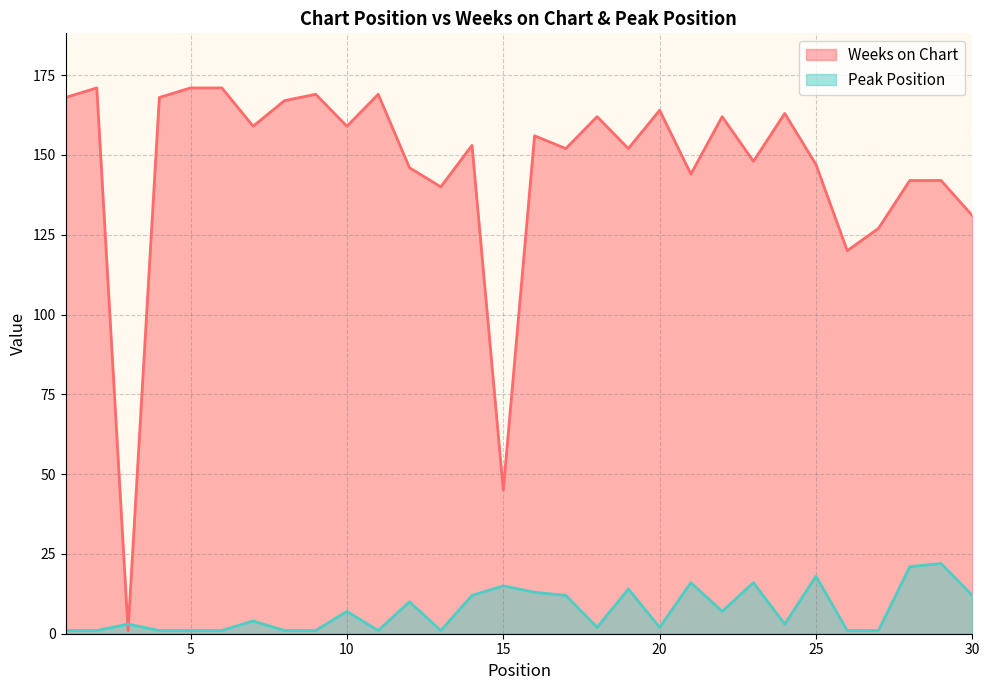

True or false: Peak Position has a value of 1 at 9.

True